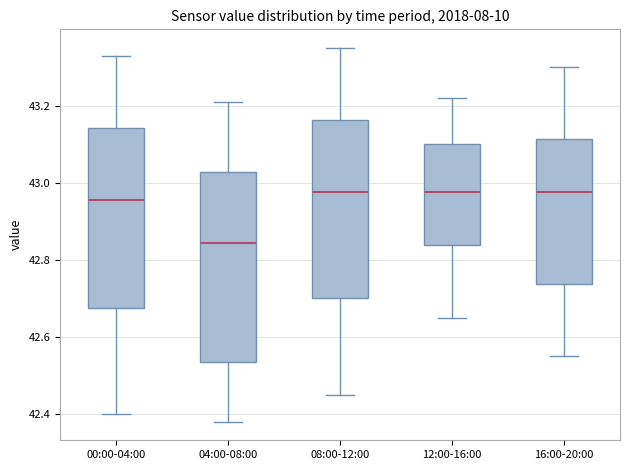

Which box's median line is the lowest?

04:00-08:00